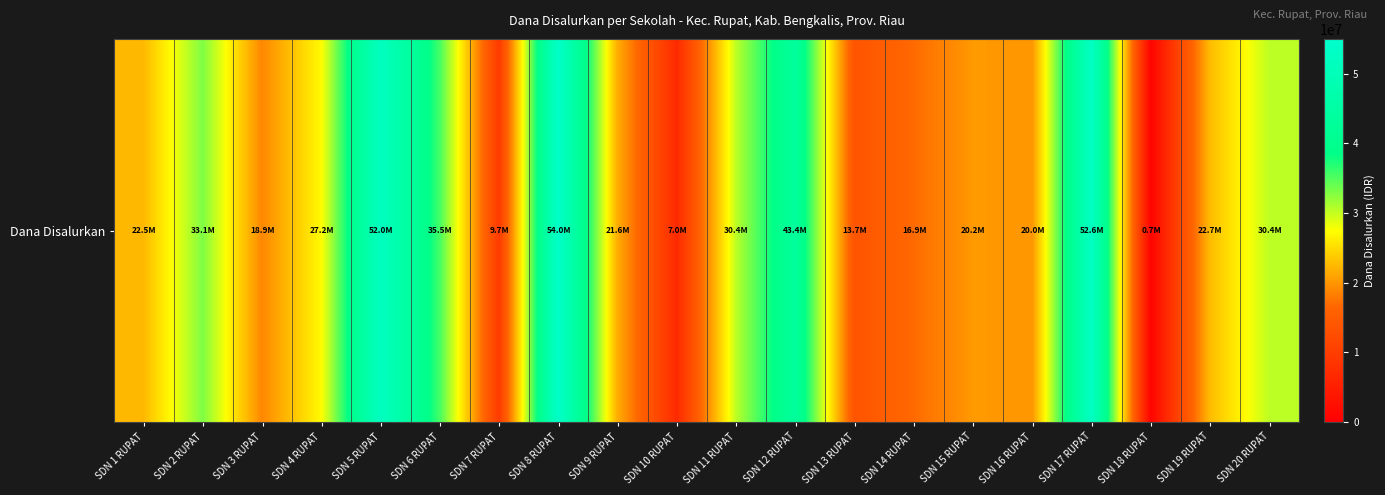

True or false: the data shows 22910639 at SDN 12 RUPAT.

False